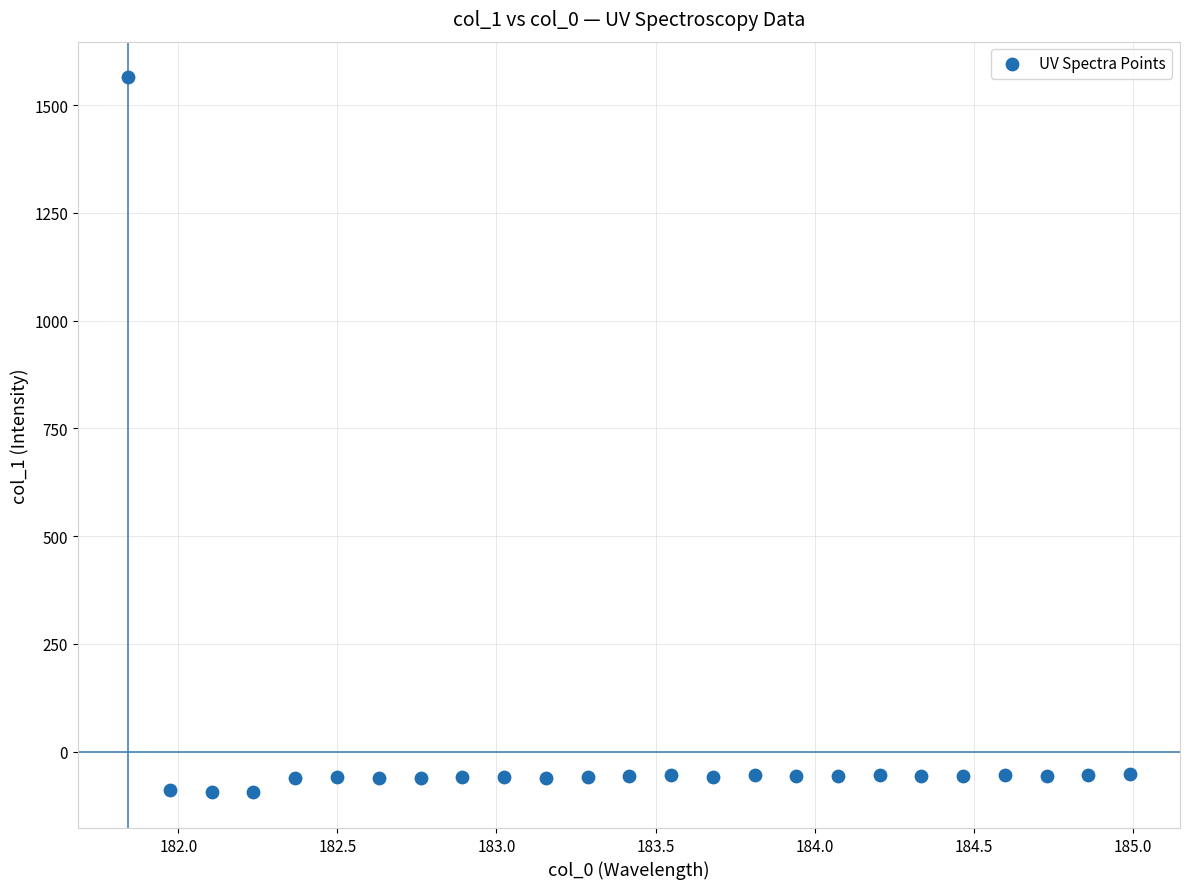

What is the range of X values (max minus min)?

3.1